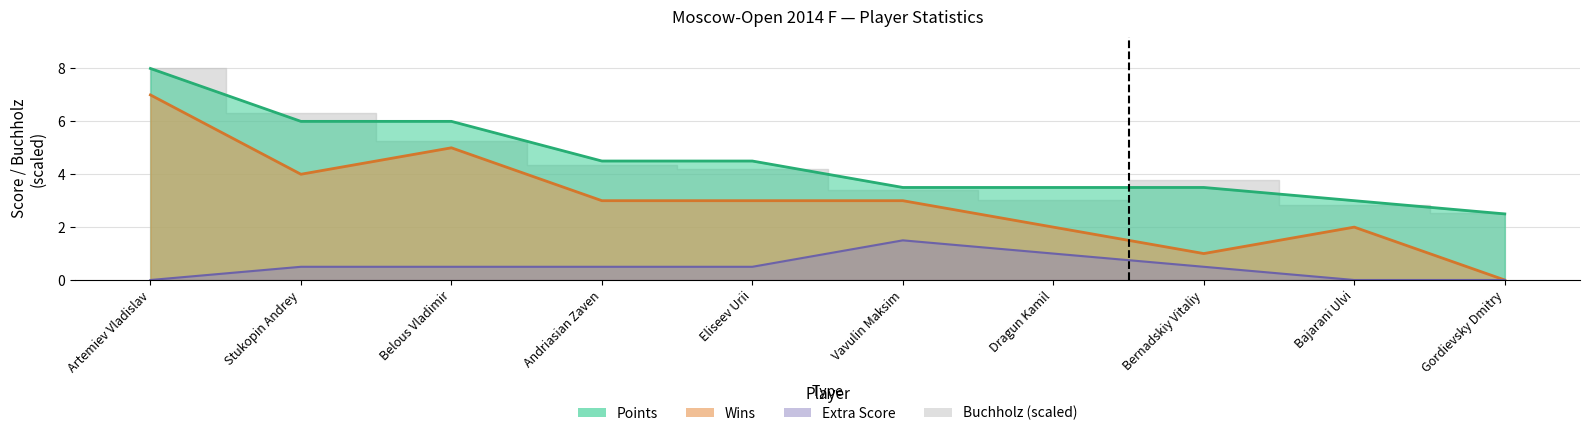

Rank the categories by Points value from lowest to highest.

Gordievsky Dmitry, Bajarani Ulvi, Vavulin Maksim, Dragun Kamil, Bernadskiy Vitaliy, Andriasian Zaven, Eliseev Urii, Stukopin Andrey, Belous Vladimir, Artemiev Vladislav